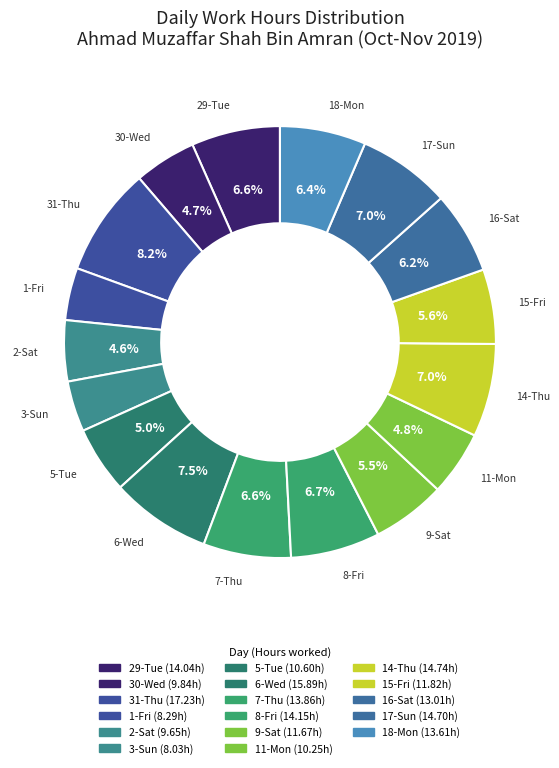

True or false: 18-Mon accounts for 6% of the total.

True